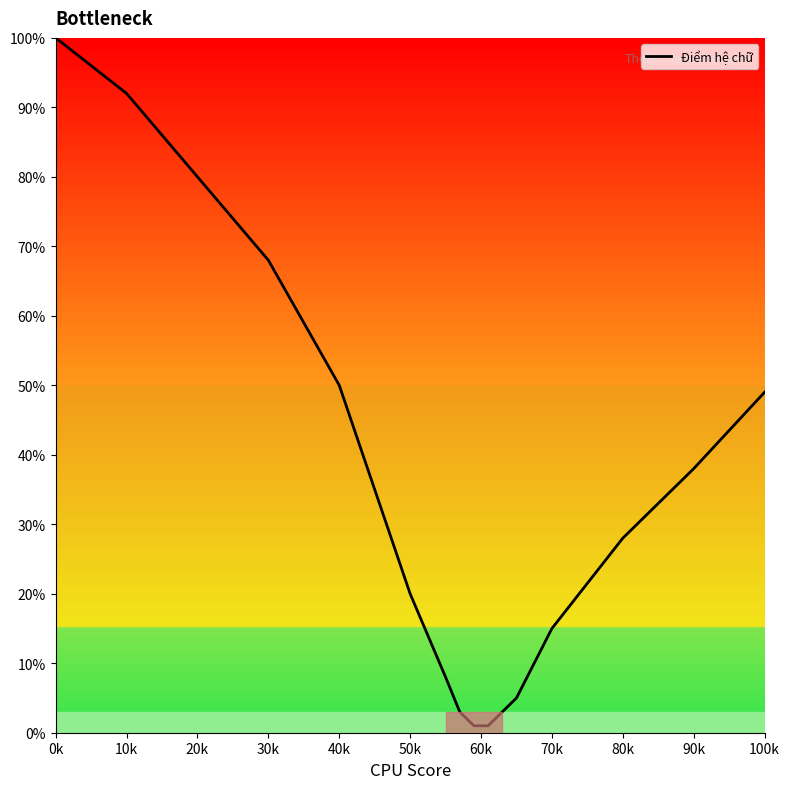

What is the greatest value displayed?

100